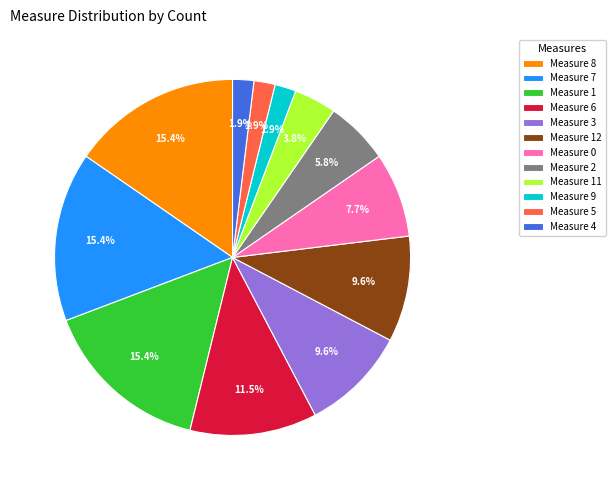

Combined, what portion of the pie is Measure 0 and Measure 5?

9.6%